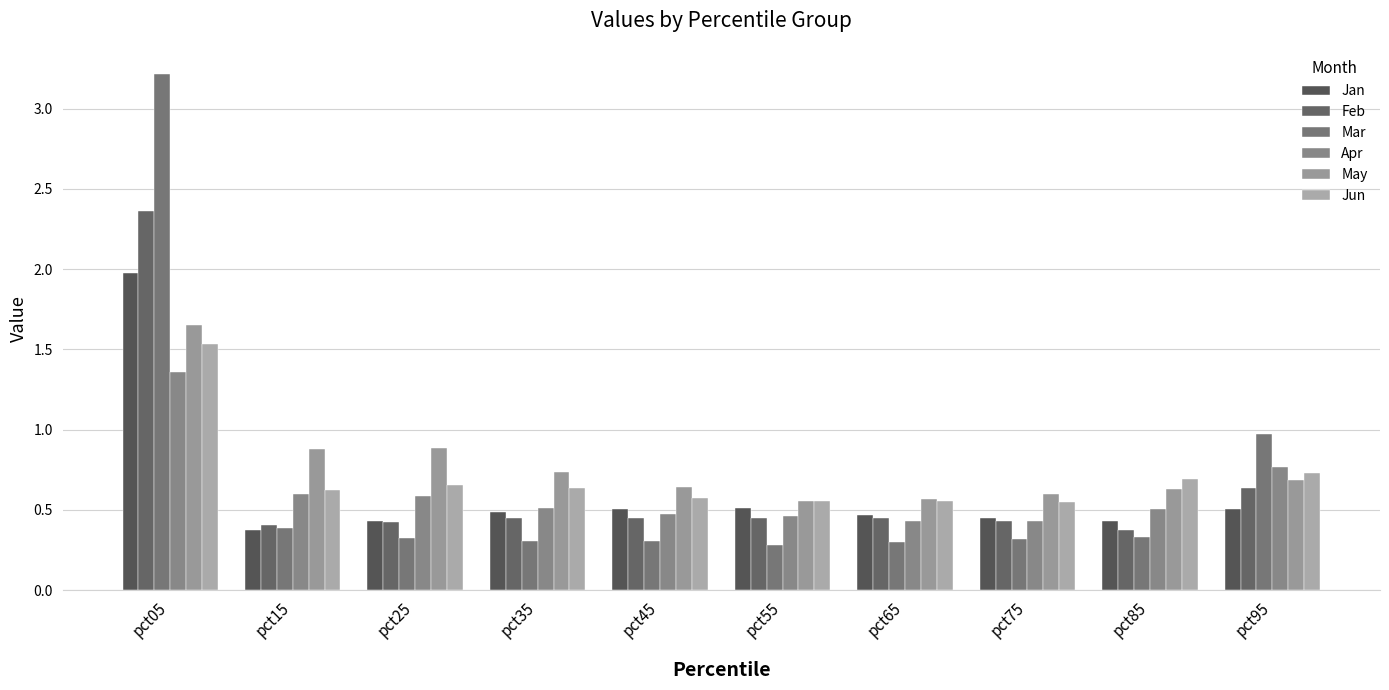

Is it true that Feb equals 0.6 at pct35?

False